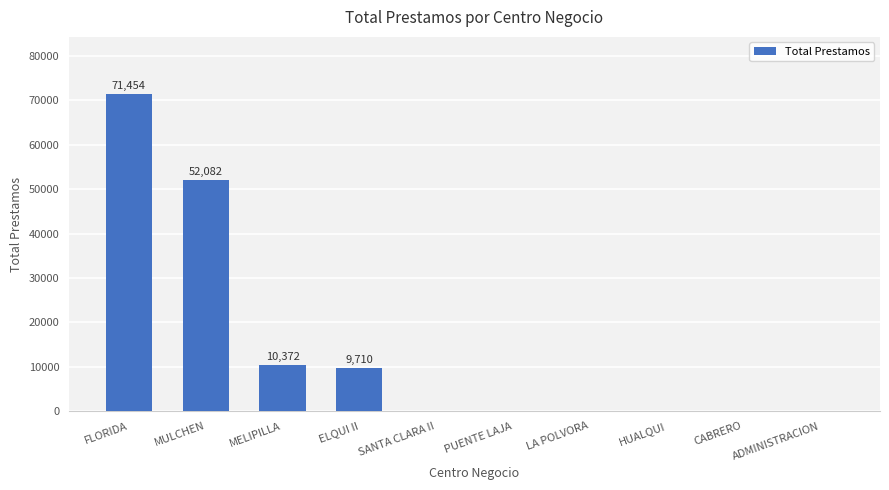

What is the average value?

14362